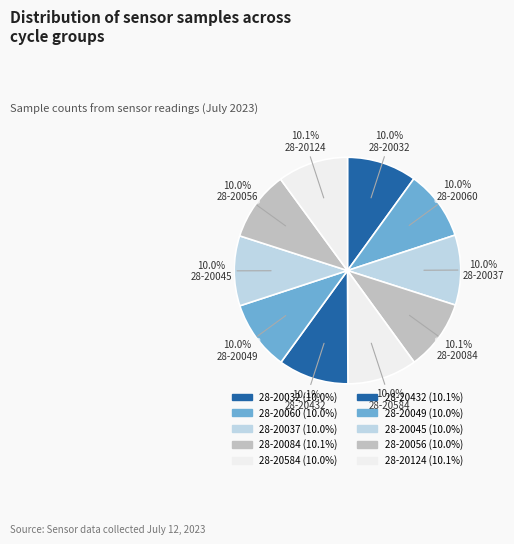

Rank the categories by value from lowest to highest.

28-20584, 28-20032, 28-20060, 28-20049, 28-20056, 28-20045, 28-20037, 28-20432, 28-20084, 28-20124